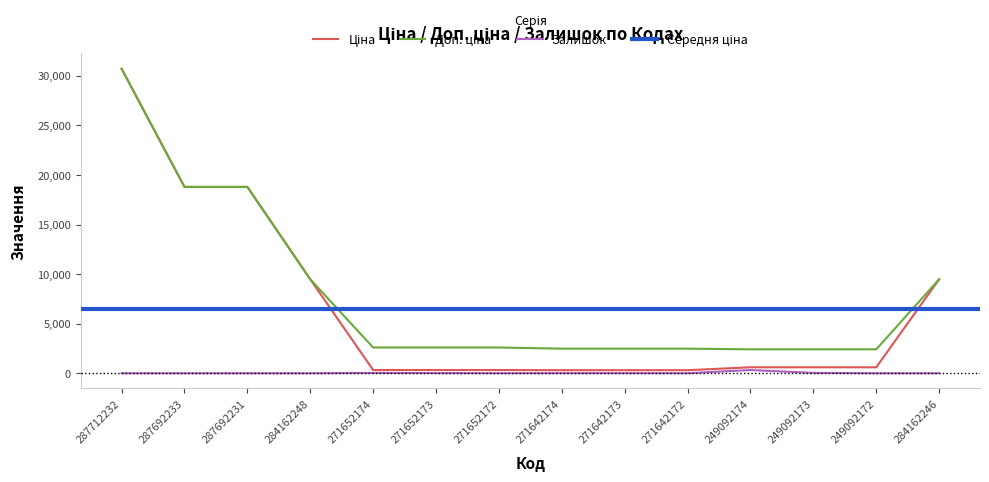

True or false: Доп. ціна and Ціна intersect in this chart.

False